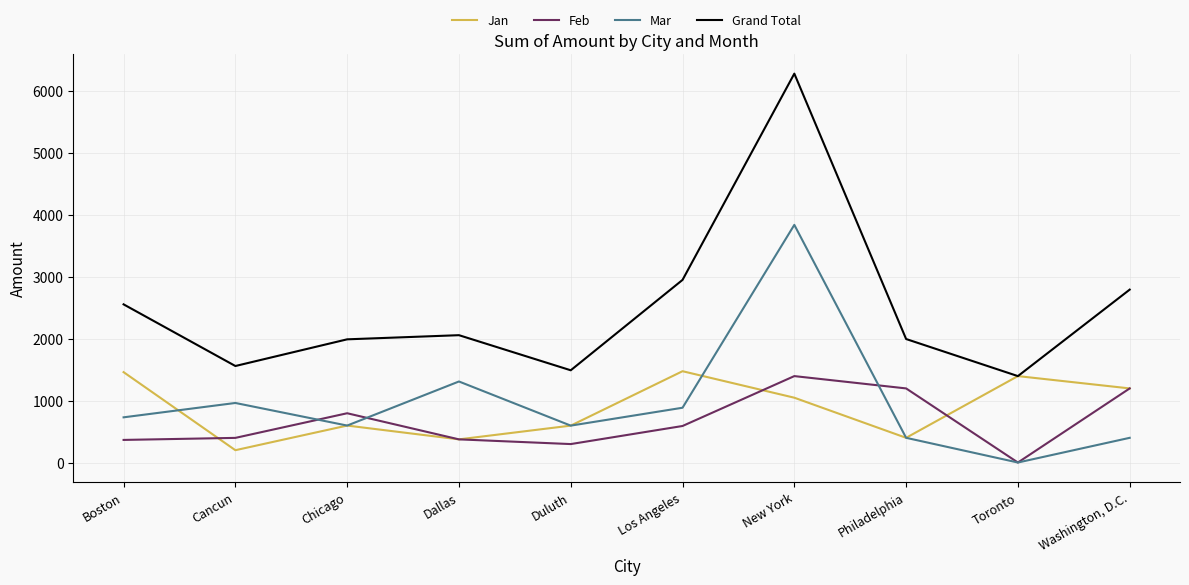

The value of Grand Total at New York is 6282. True or false?

True